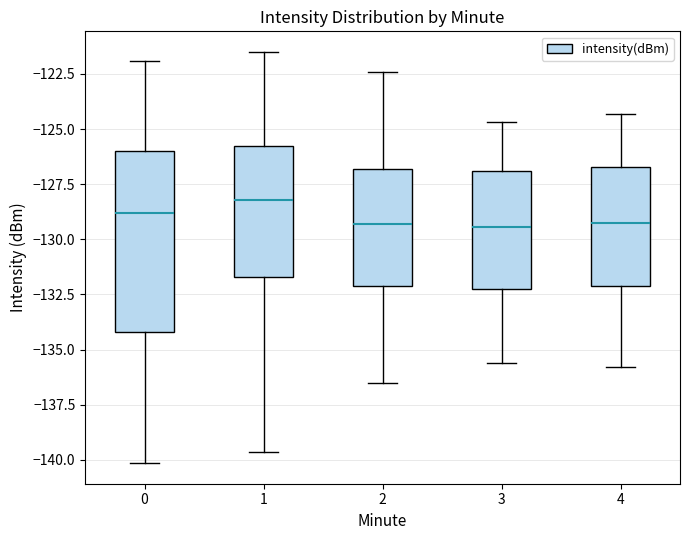

Reading left to right, read every box against the y-axis: the position of its median line, the range the box covers, and the ends of its whiskers. The values are not printed on the chart, so give them approximately, as read against the axis.

0: median -129.0, box -134.0 to -126.0, whiskers -140.0 to -122.0
1: median -128.0, box -131.5 to -126.0, whiskers -139.5 to -121.5
2: median -129.5, box -132.0 to -127.0, whiskers -136.5 to -122.5
3: median -129.5, box -132.0 to -127.0, whiskers -135.5 to -124.5
4: median -129.0, box -132.0 to -126.5, whiskers -136.0 to -124.5